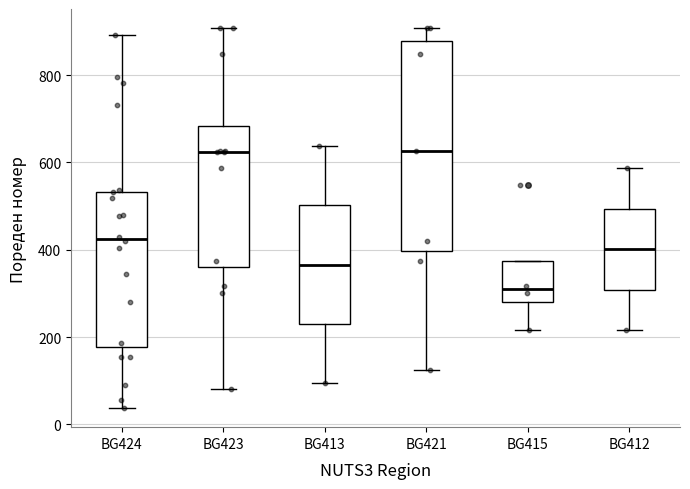

Reading left to right, read every box against the y-axis: the position of its median line, the range the box covers, and the ends of its whiskers. The values are not printed on the chart, so give them approximately, as read against the axis.

BG424: median 420, box 180 to 540, whiskers 40 to 900
BG423: median 620, box 360 to 680, whiskers 80 to 900
BG413: median 360, box 240 to 500, whiskers 100 to 640
BG421: median 620, box 400 to 880, whiskers 120 to 900
BG415: median 300, box 280 to 380, whiskers 220 to 380
BG412: median 400, box 300 to 500, whiskers 220 to 580